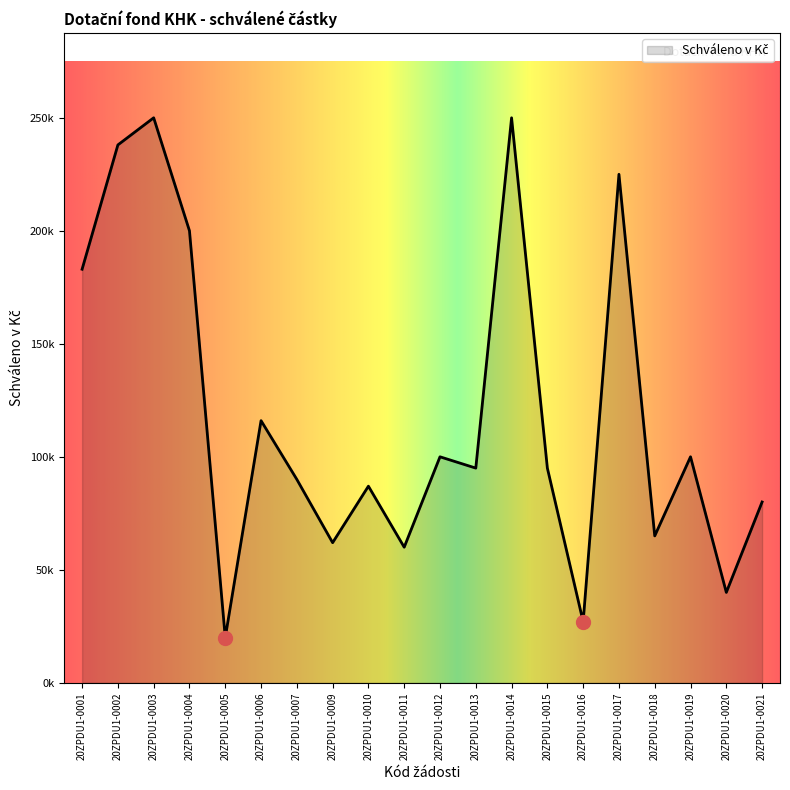

Approximately how many times larger is the value at 20ZPDU1-0009 compared to 20ZPDU1-0013?

0.7